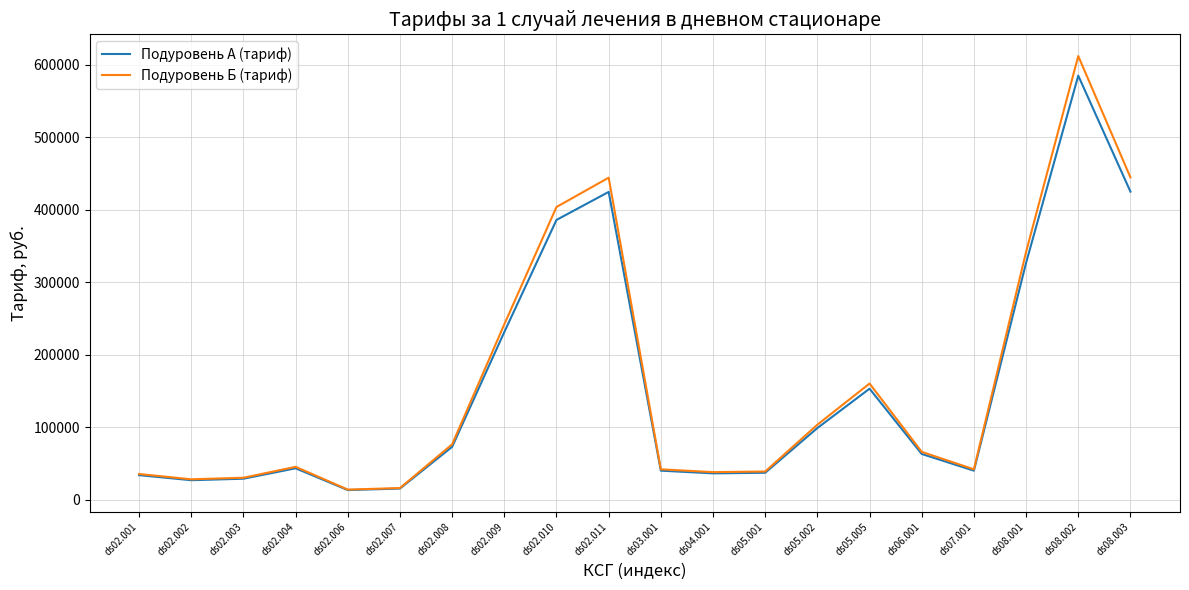

The value of Подуровень Б (тариф) at ds02.007 is 16350.7. True or false?

True